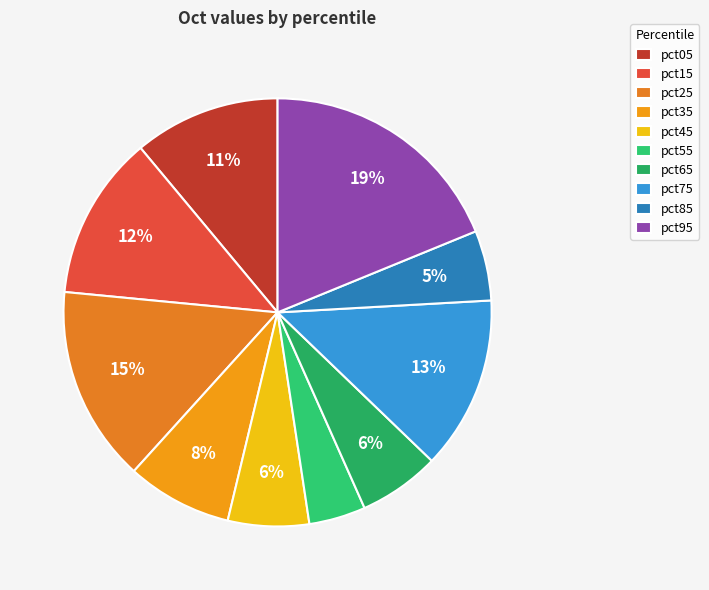

What is the largest slice in the pie chart?

pct95